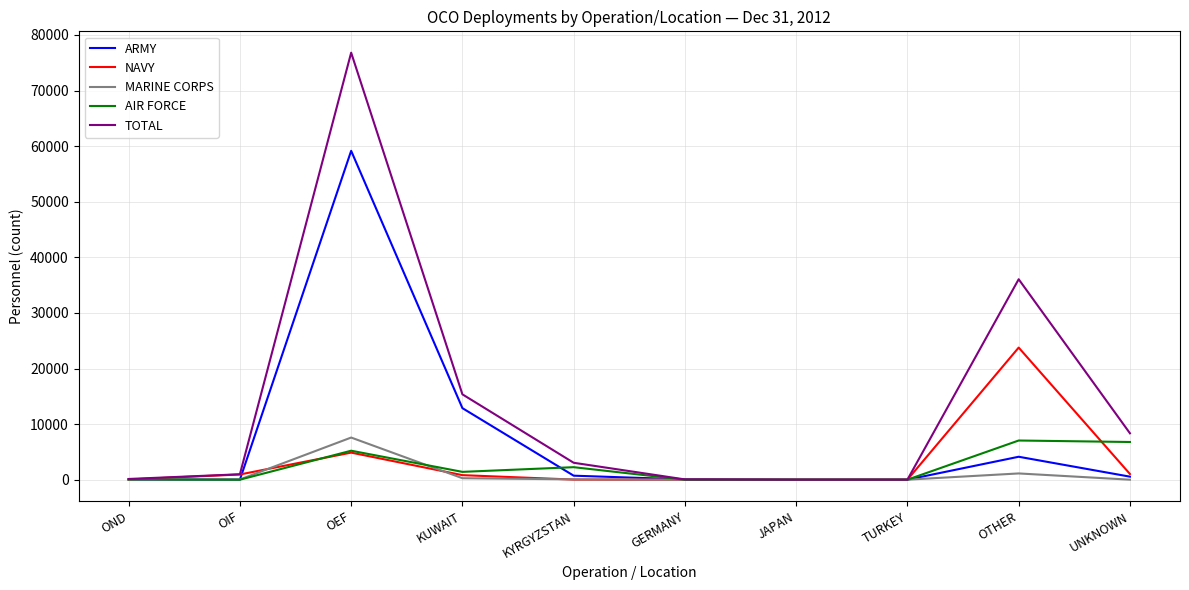

At which category is the sum across all series the highest?

OEF